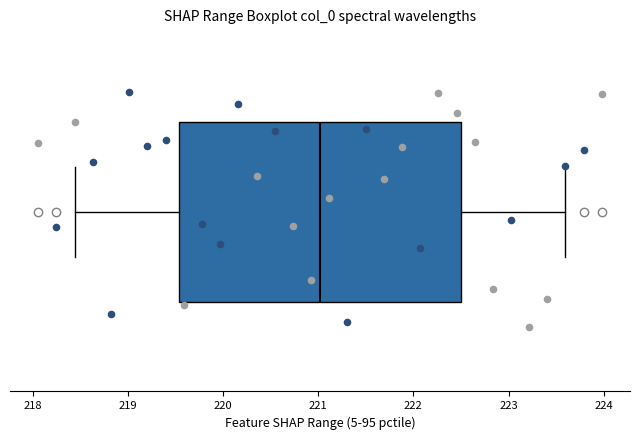

Read this box plot against the x-axis: the position of the median line, the range covered by the box, and the ends of both whiskers. The values are not printed on the chart, so give them approximately, as read against the axis.

median 221.0, box 219.5 to 222.5, whiskers 218.4 to 223.6